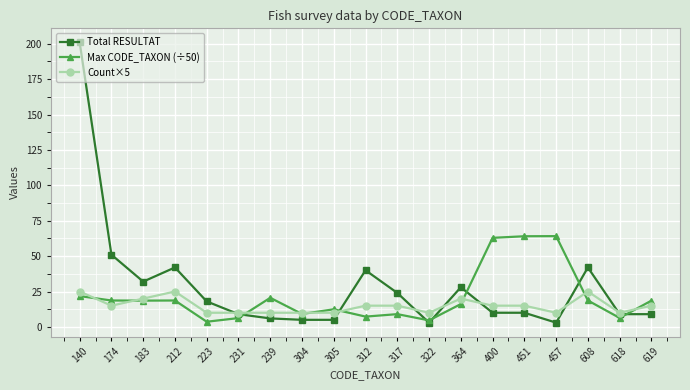

Does the chart display data point markers on the line(s)?

Yes